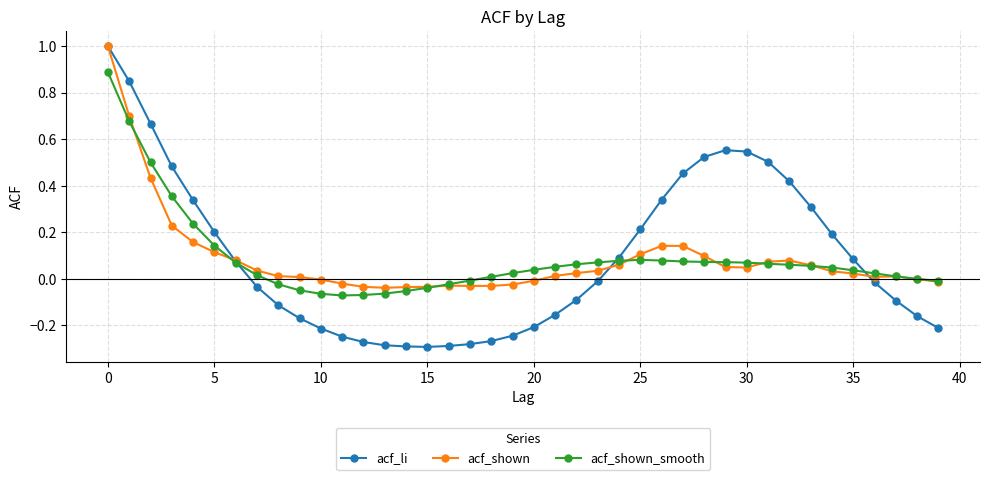

What is the maximum value shown in the chart?

1.0